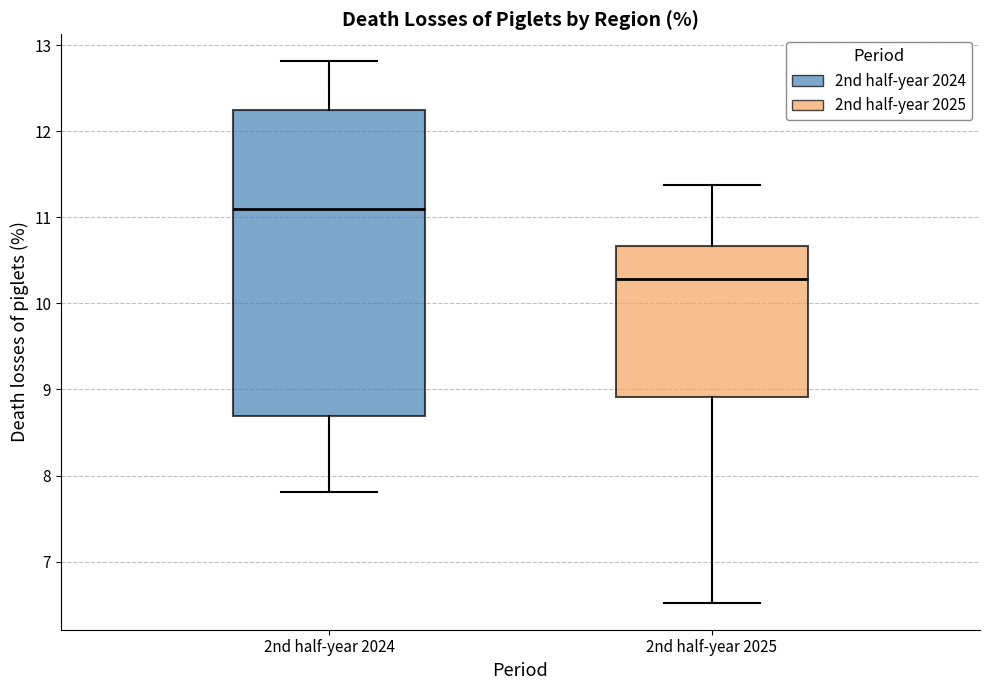

Which box is the tallest, from its lower edge to its upper edge?

2nd half-year 2024